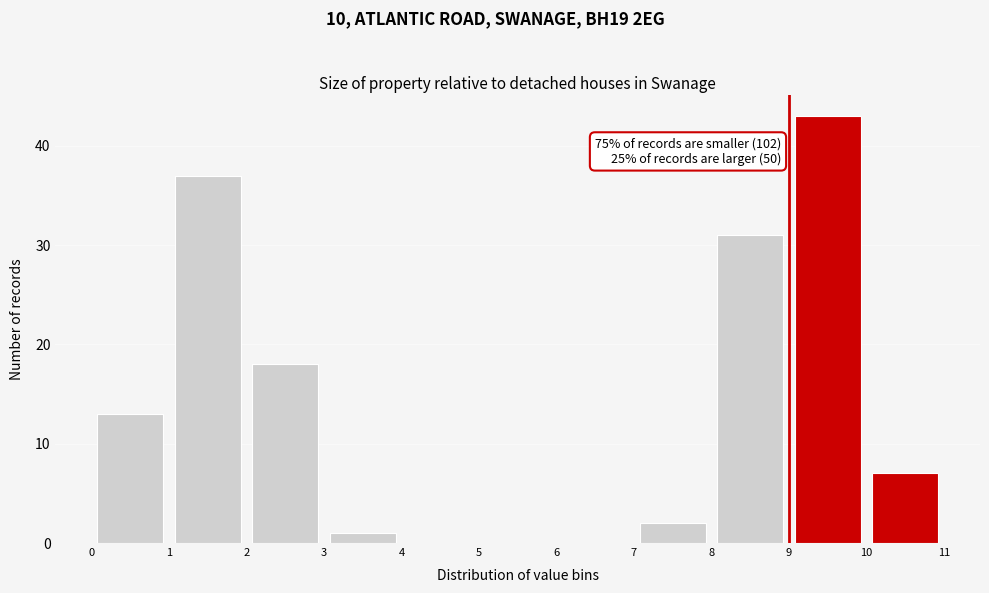

Over which range of the x-axis is the bar tallest?

9 to 10